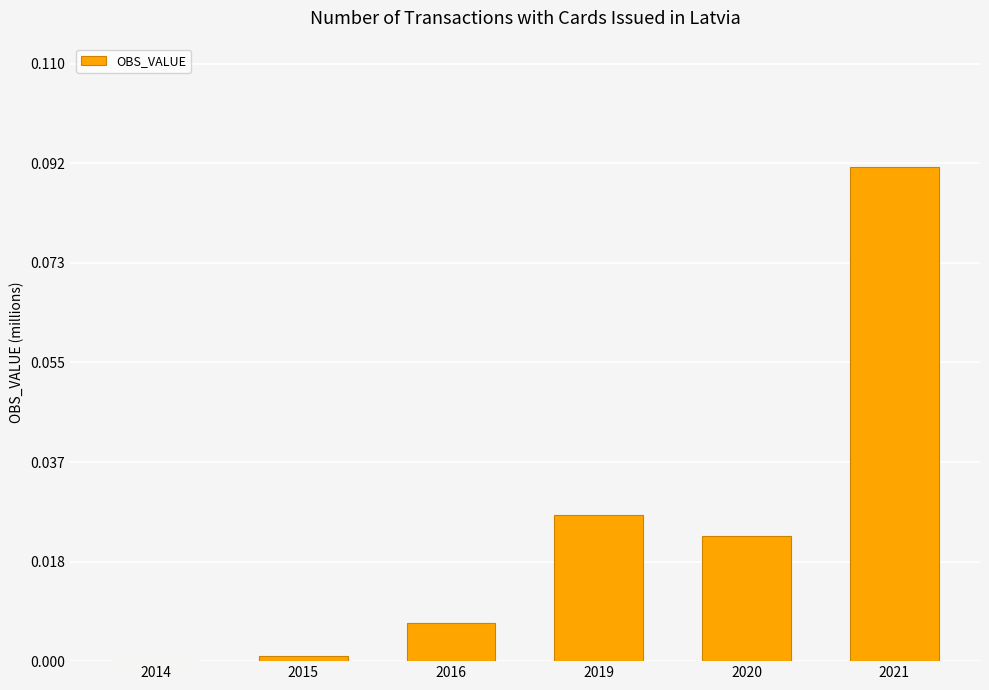

Are the bars grouped side by side (vs. stacked)?

No